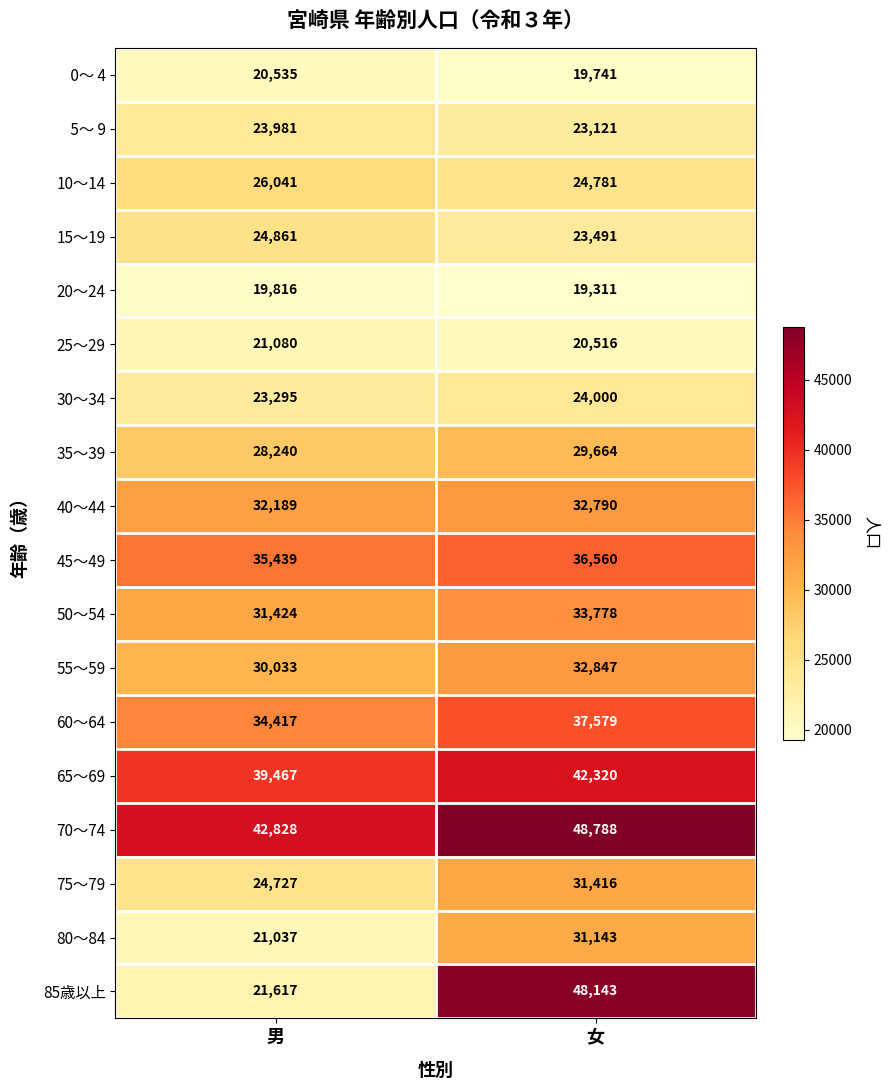

Rank the categories by 60～64 value from highest to lowest.

女, 男